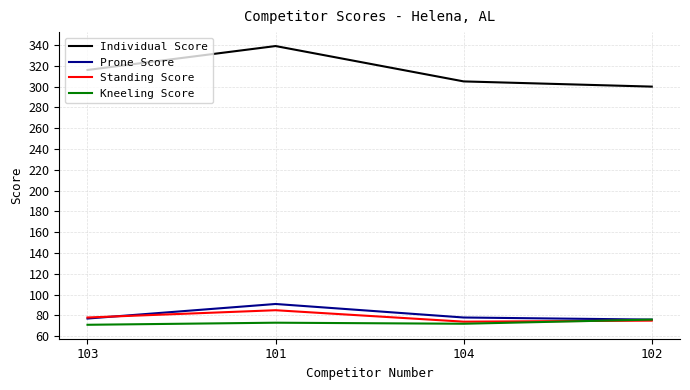

Which series has the largest range (max minus min)?

Individual Score